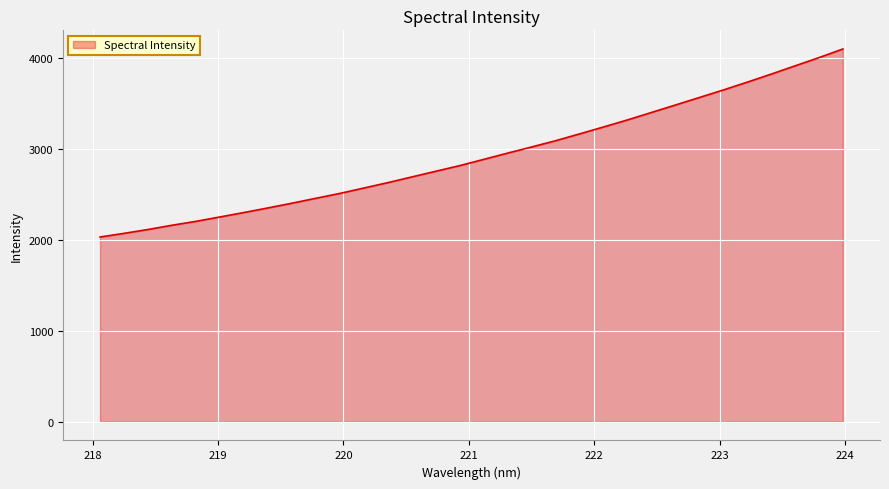

How many lines are shown in the chart?

1